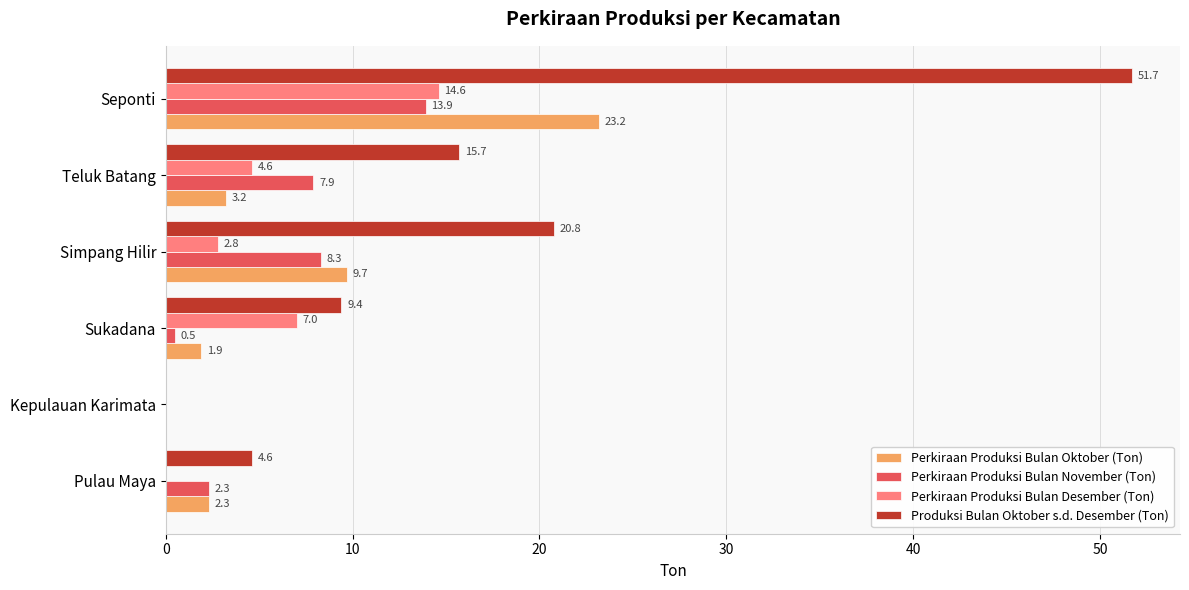

At which label does Perkiraan Produksi Bulan Desember (Ton) reach its peak?

Seponti